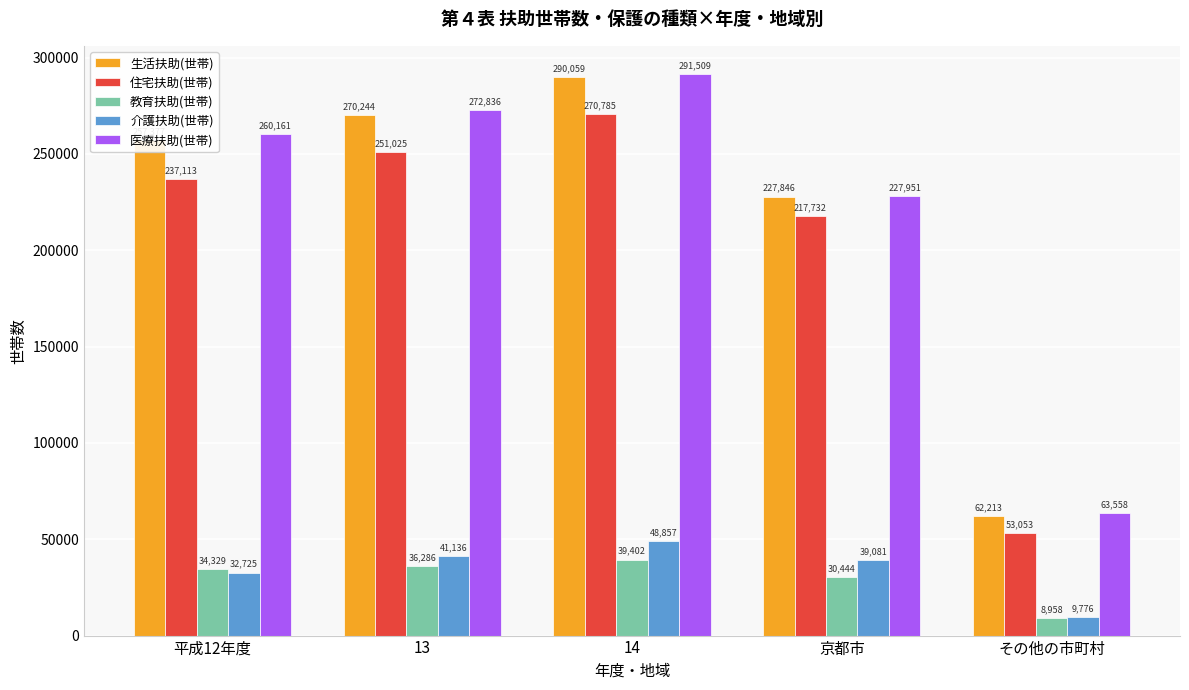

Read the 医療扶助(世帯) value at 京都市, to the nearest 100.

228000